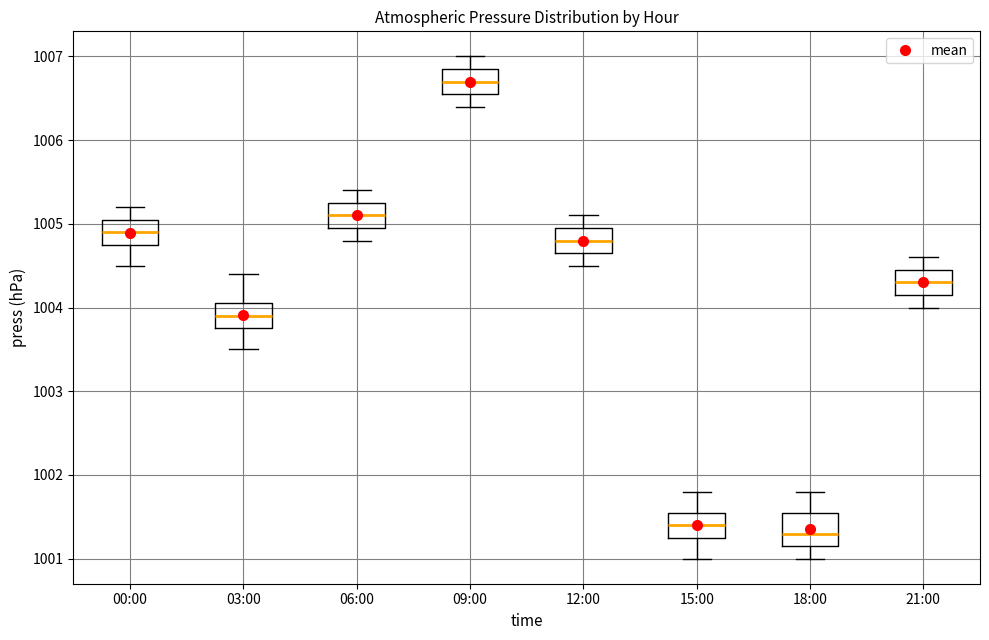

Reading left to right, read every box against the y-axis: the position of its median line, the range the box covers, and the ends of its whiskers. The values are not printed on the chart, so give them approximately, as read against the axis.

00:00: median 1004.9, box 1004.8 to 1005.1, whiskers 1004.5 to 1005.2
03:00: median 1003.9, box 1003.8 to 1004.1, whiskers 1003.5 to 1004.4
06:00: median 1005.1, box 1005.0 to 1005.3, whiskers 1004.8 to 1005.4
09:00: median 1006.7, box 1006.6 to 1006.9, whiskers 1006.4 to 1007.0
12:00: median 1004.8, box 1004.7 to 1005.0, whiskers 1004.5 to 1005.1
15:00: median 1001.4, box 1001.3 to 1001.6, whiskers 1001.0 to 1001.8
18:00: median 1001.3, box 1001.2 to 1001.6, whiskers 1001.0 to 1001.8
21:00: median 1004.3, box 1004.2 to 1004.5, whiskers 1004.0 to 1004.6